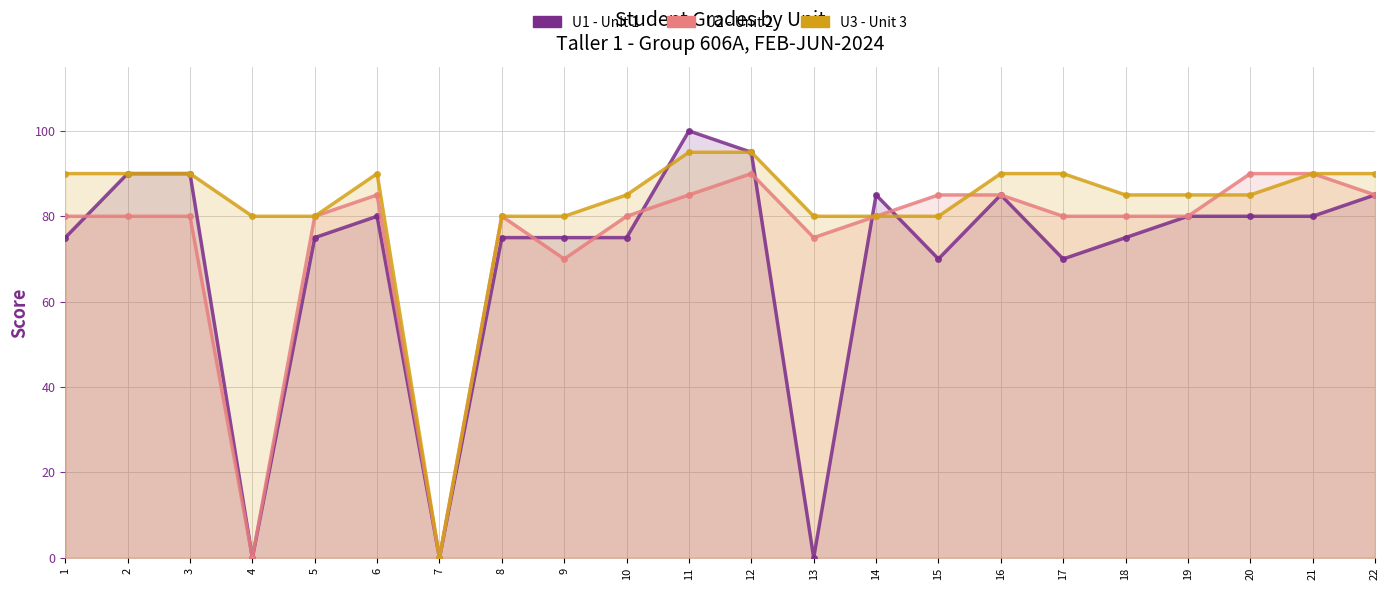

Where does the U1 series first go above 80?

2